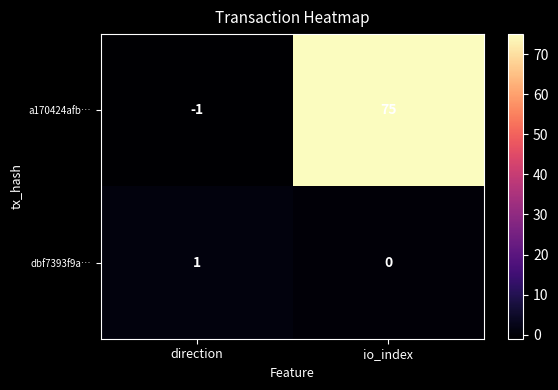

What is the sum of all a170424afb… values?

74